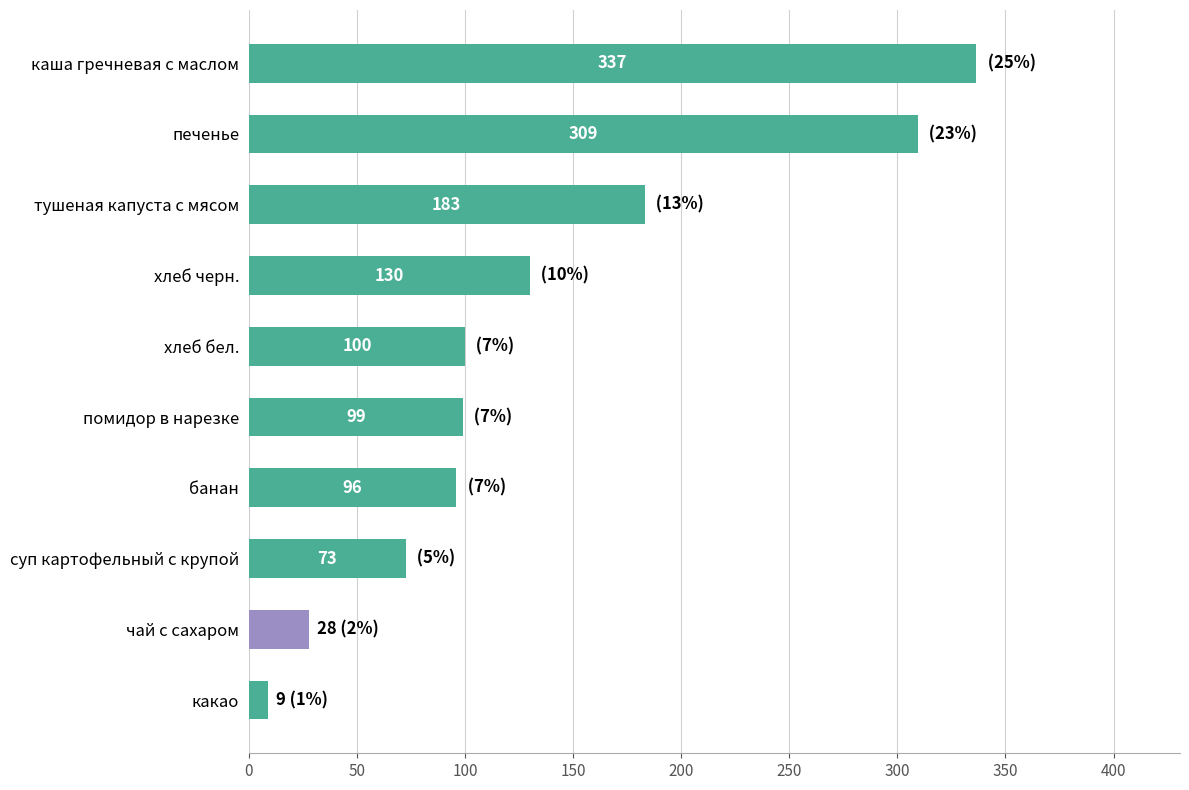

The value at чай с сахаром is 13.2. True or false?

False